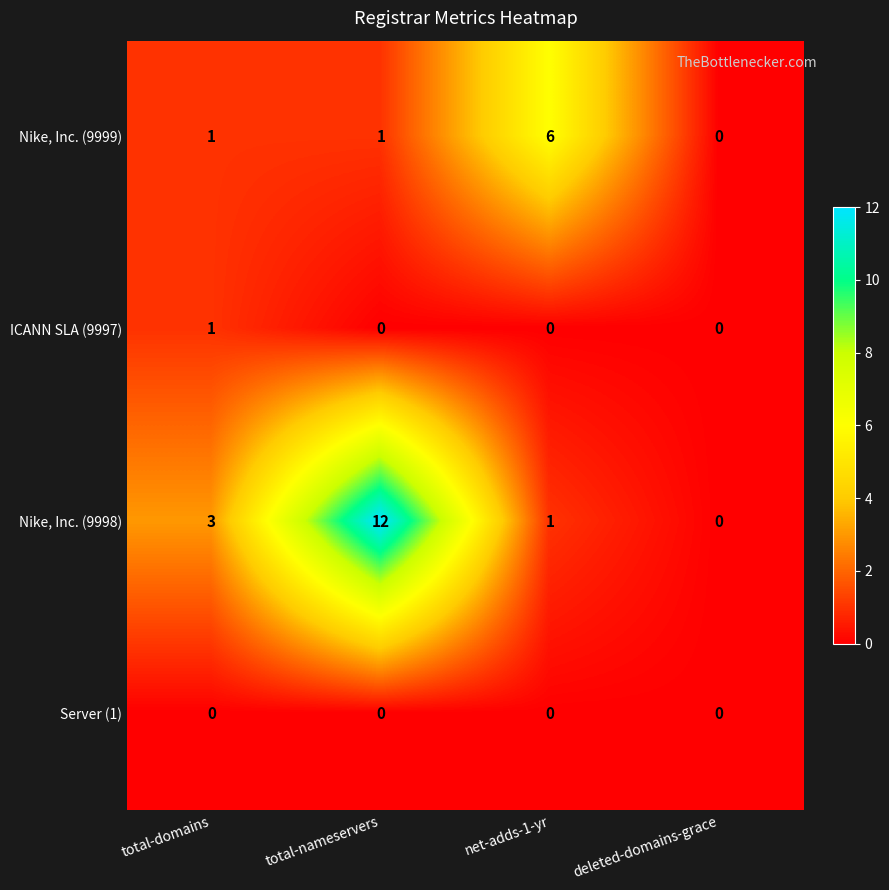

How many data points in Nike, Inc. (9998) are less than 3?

2